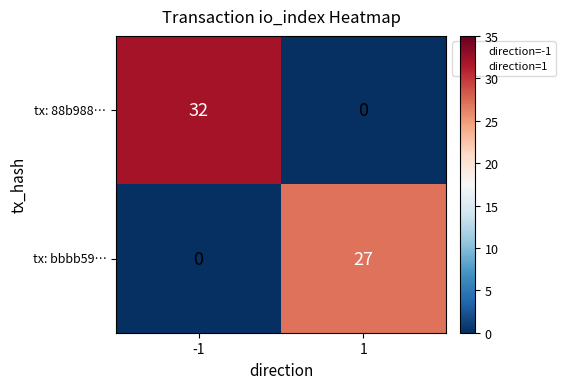

List the series in order of their peak value, lowest first.

tx: bbbb59…, tx: 88b988…